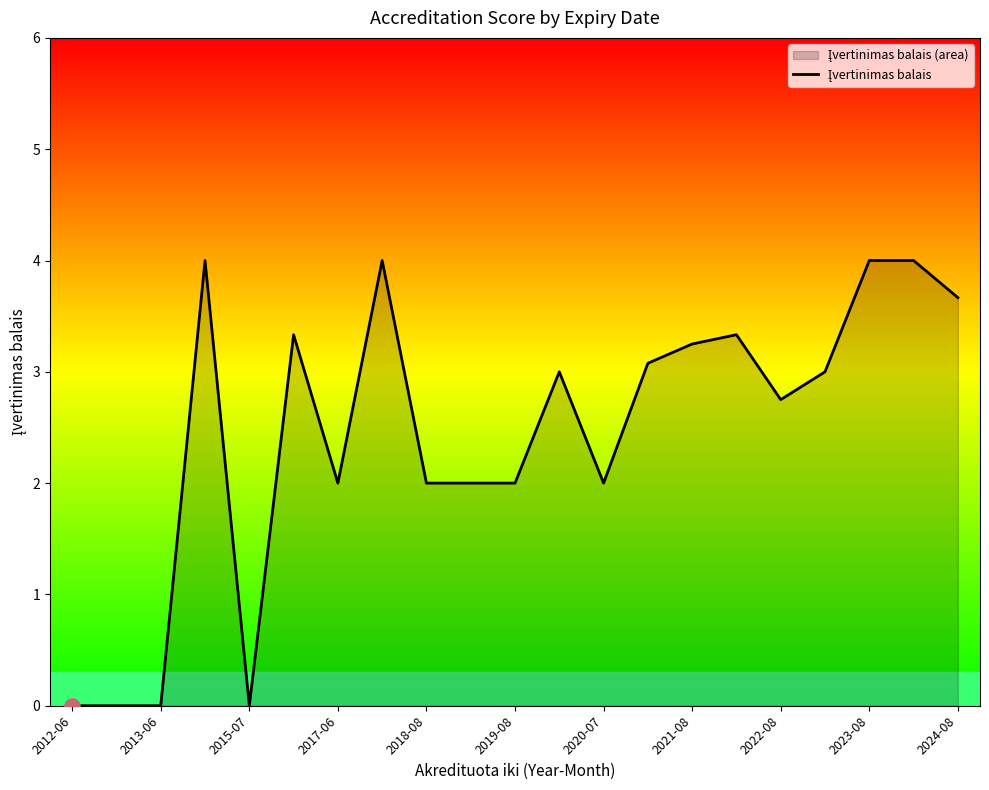

What is the ratio of the value at 2018-08 to the value at 2019-08?

1.0